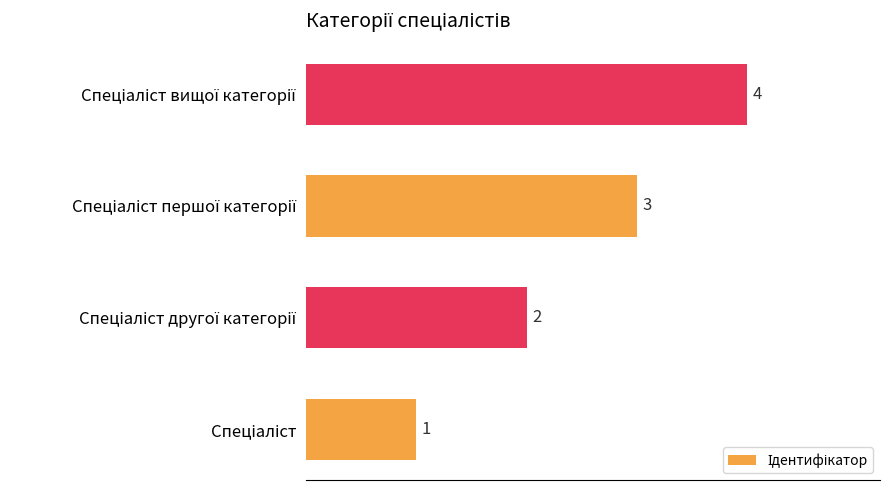

Count the values in the range 2 to 4.

3